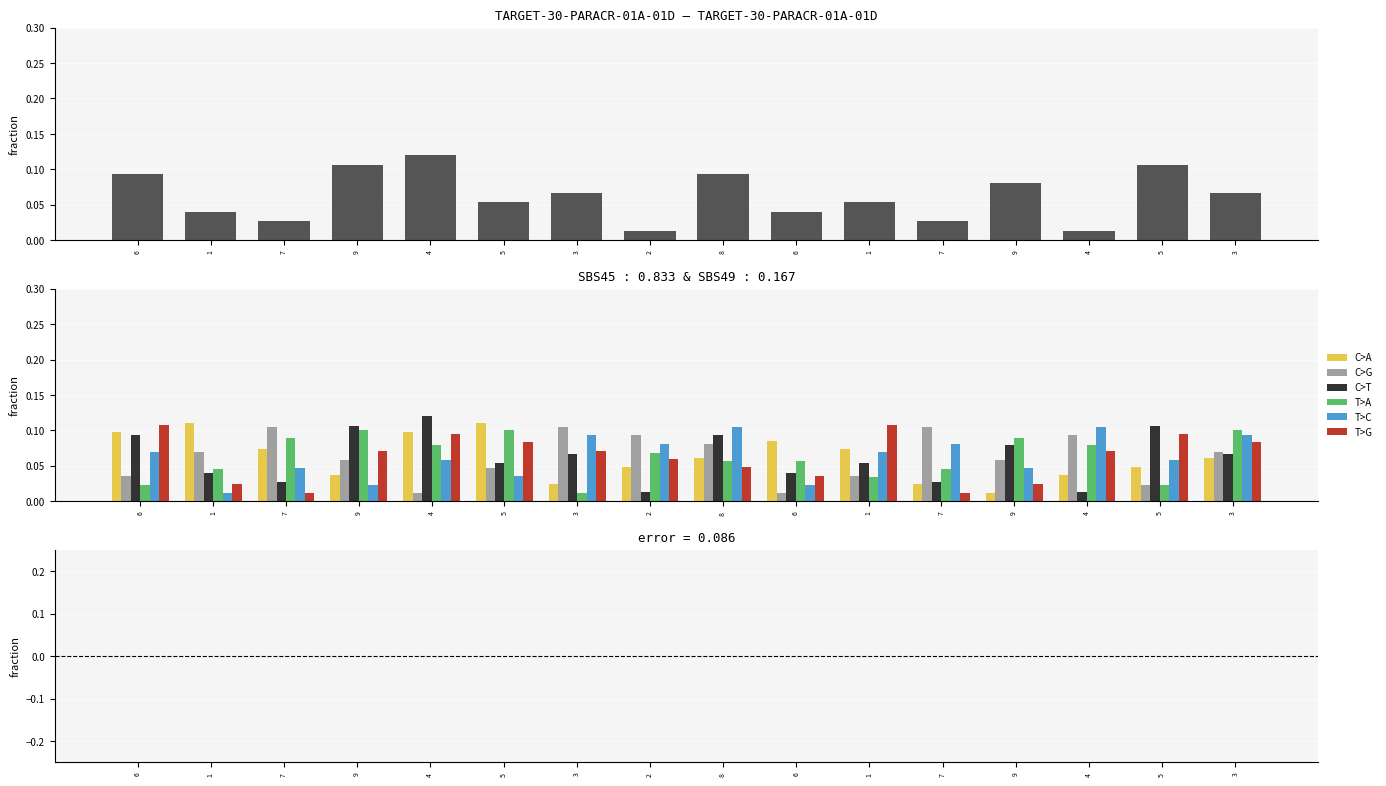

Which category has the lowest value across all series?

3